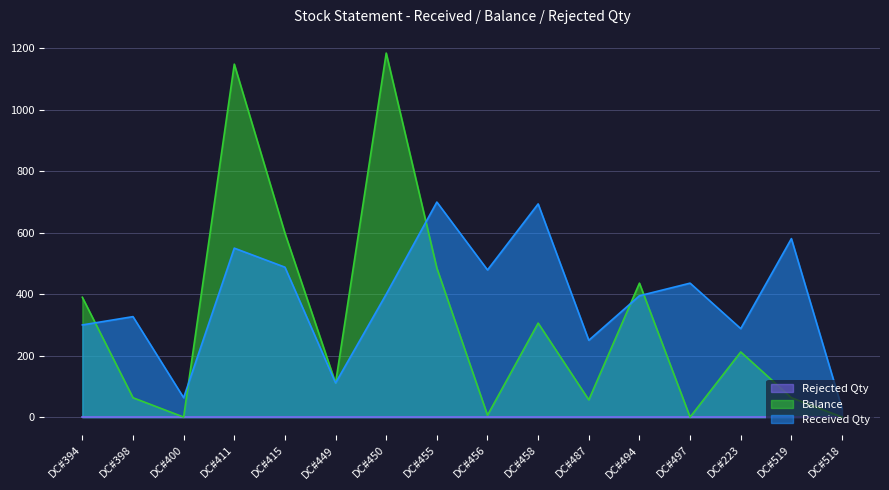

The Received Qty series shows 550 at DC#411. True or false?

True